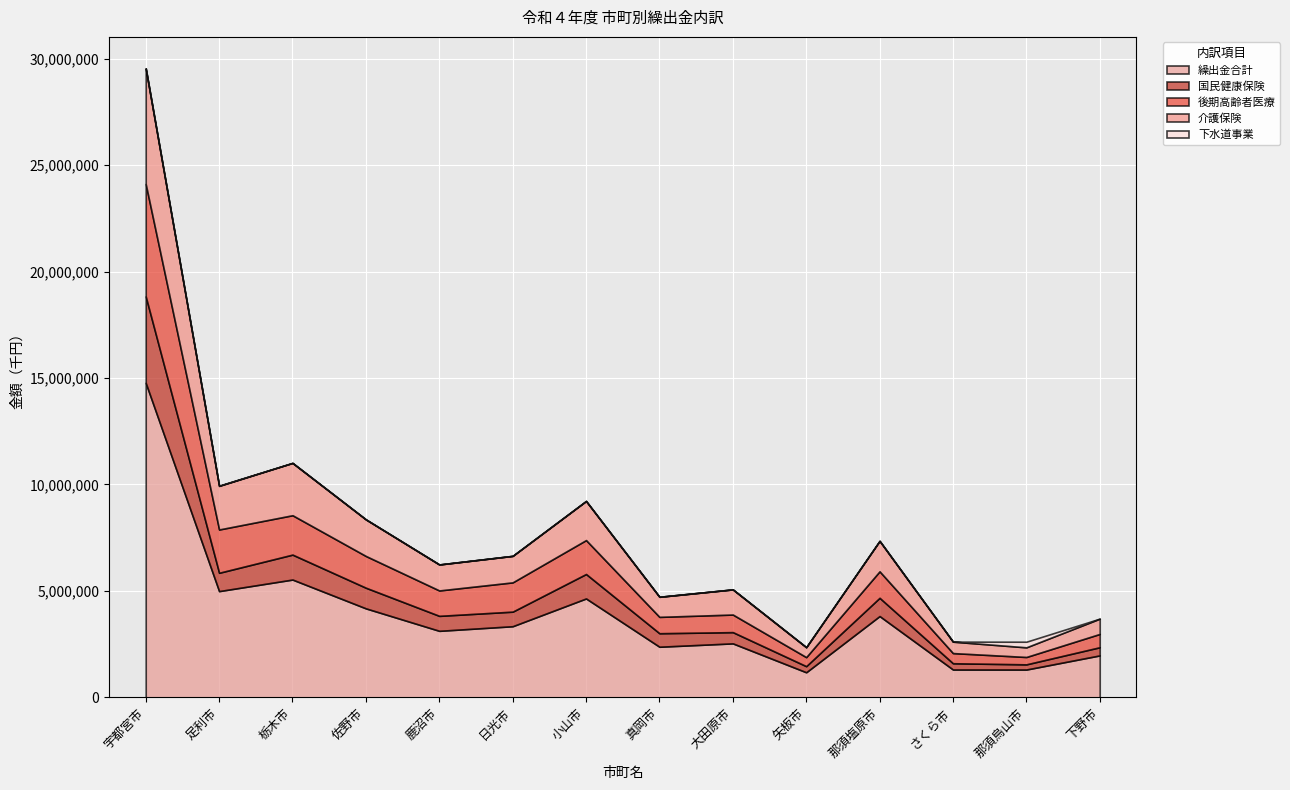

At which label does 介護保険 first exceed 1244699?

宇都宮市